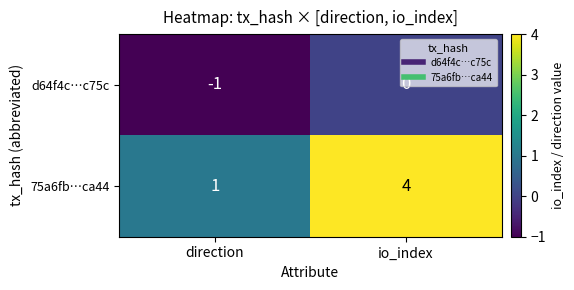

How many negative values does the d64f4c…c75c series have?

1